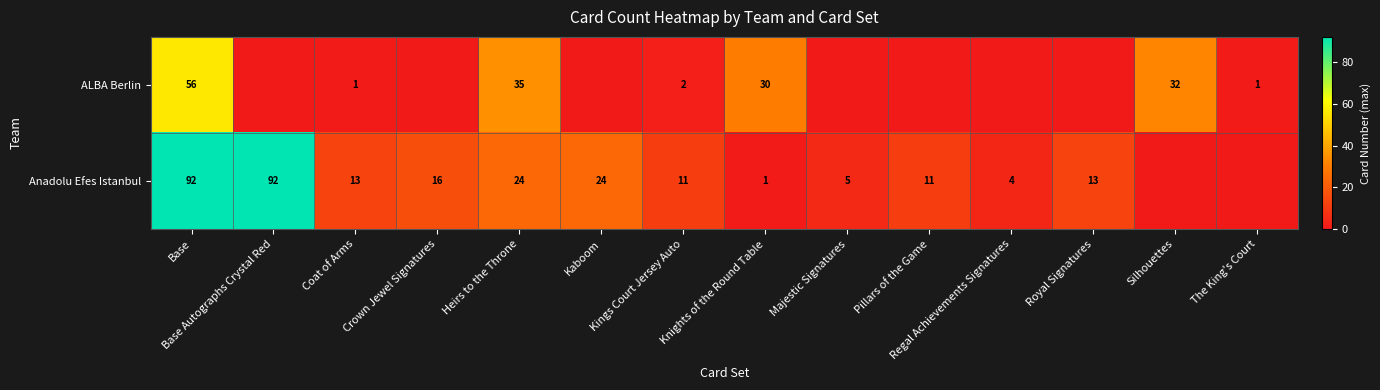

Which label corresponds to the smallest value in the chart?

Base Autographs Crystal Red